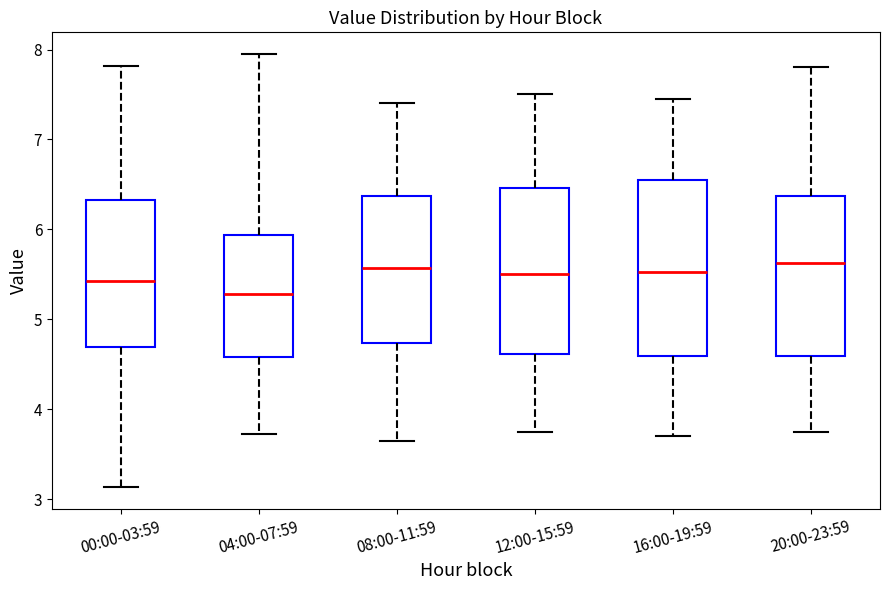

Reading left to right, transcribe this box plot: for each box, give where its median line is, the range the box spans, and where its two whiskers end, as read against the y-axis. The values are not printed on the chart, so give them approximately, as read against the axis.

00:00-03:59: median 5.4, box 4.7 to 6.3, whiskers 3.1 to 7.8
04:00-07:59: median 5.3, box 4.6 to 5.9, whiskers 3.7 to 8.0
08:00-11:59: median 5.6, box 4.7 to 6.4, whiskers 3.7 to 7.4
12:00-15:59: median 5.5, box 4.6 to 6.5, whiskers 3.8 to 7.5
16:00-19:59: median 5.5, box 4.6 to 6.6, whiskers 3.7 to 7.5
20:00-23:59: median 5.6, box 4.6 to 6.4, whiskers 3.8 to 7.8